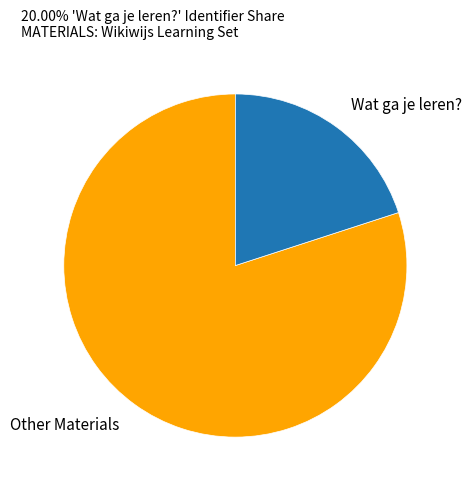

How many slices are in this pie chart?

2